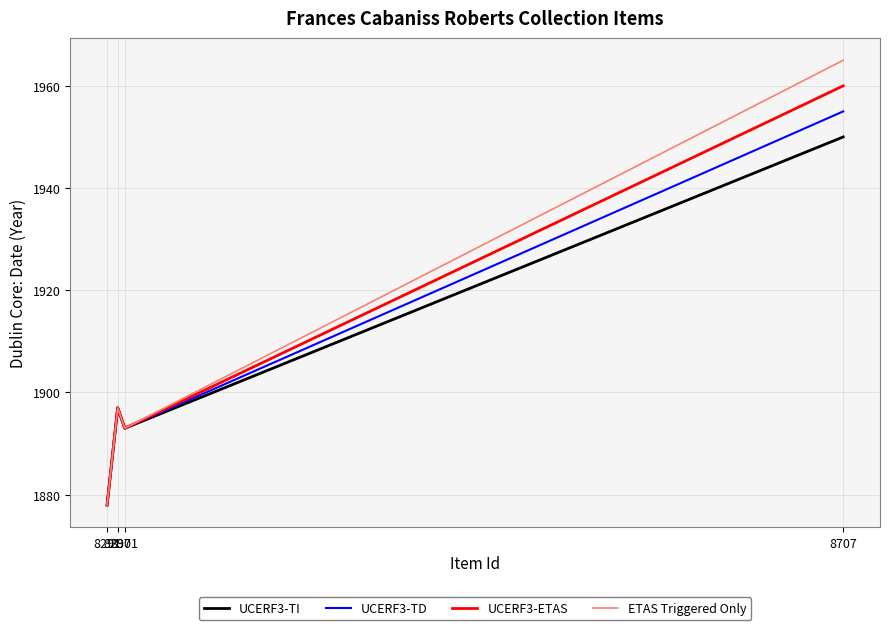

Which series has the widest spread of values?

ETAS Triggered Only